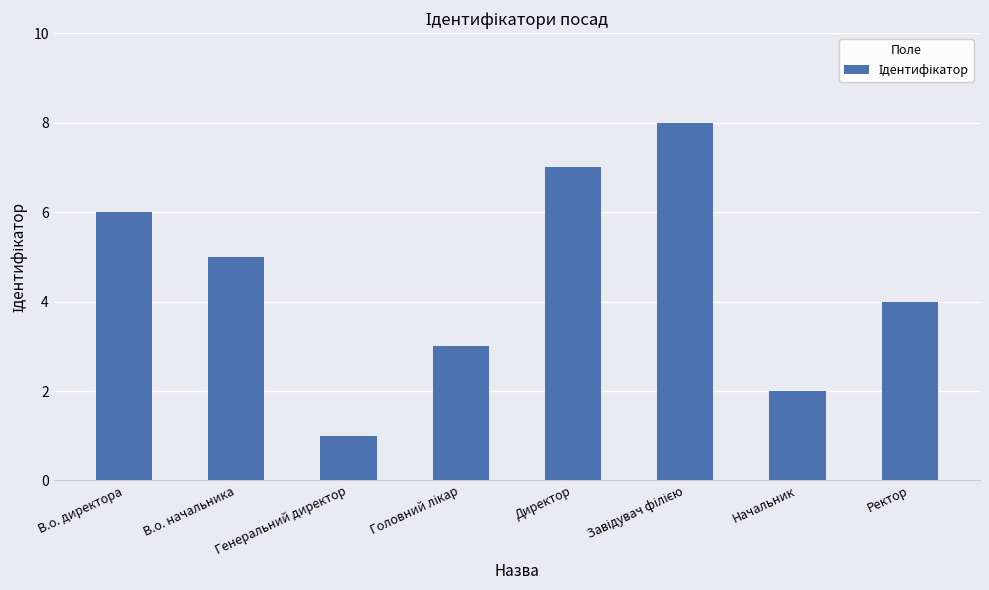

What is the difference between the maximum and second lowest values?

6